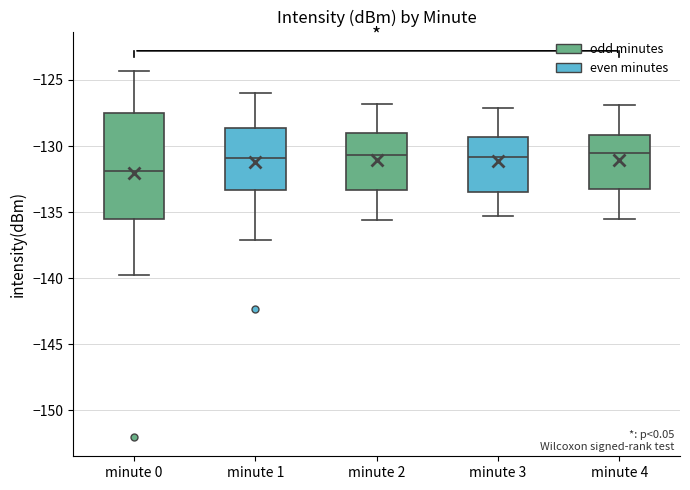

Reading left to right, transcribe this box plot: for each box, give where its median line is, the range the box spans, and where its two whiskers end, as read against the y-axis. The values are not printed on the chart, so give them approximately, as read against the axis.

minute 0: median -132.0, box -135.5 to -127.5, whiskers -139.5 to -124.5
minute 1: median -131.0, box -133.5 to -128.5, whiskers -137.0 to -126.0
minute 2: median -130.5, box -133.5 to -129.0, whiskers -135.5 to -127.0
minute 3: median -131.0, box -133.5 to -129.5, whiskers -135.5 to -127.0
minute 4: median -130.5, box -133.0 to -129.0, whiskers -135.5 to -127.0